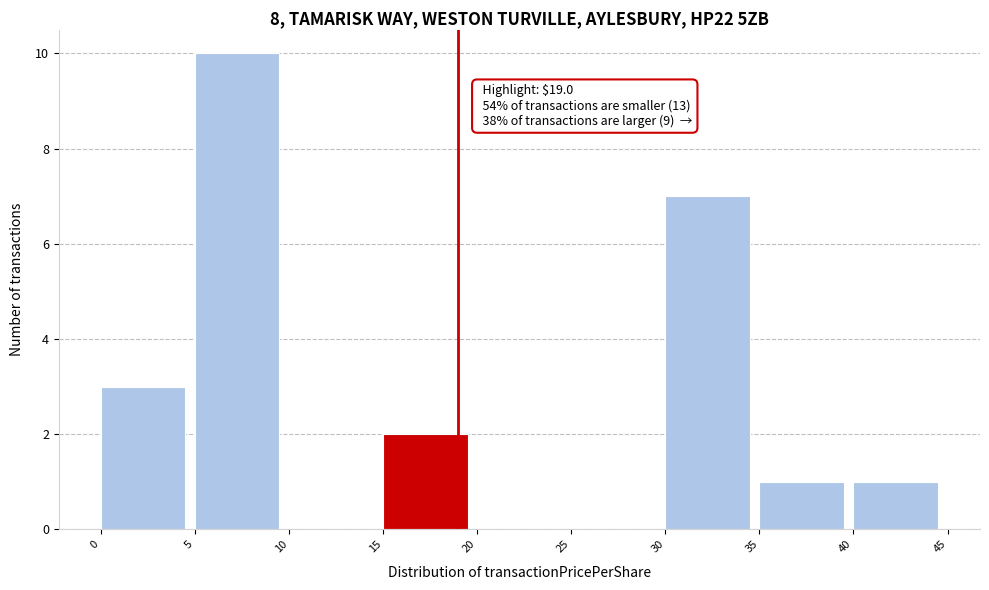

Which range on the x-axis has the tallest bar?

5 to 10